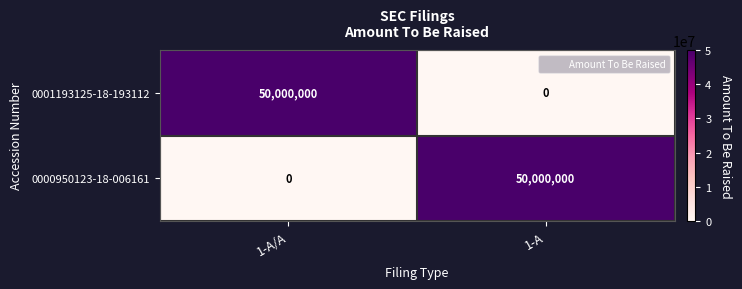

The value of 0001193125-18-193112 at 1-A is -31696073. True or false?

False